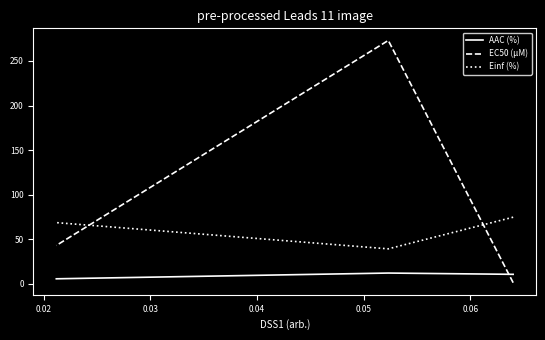

Is the value of EC50 (µM) at 0.01 greater than the value of Einf (%) at 0.02?

No